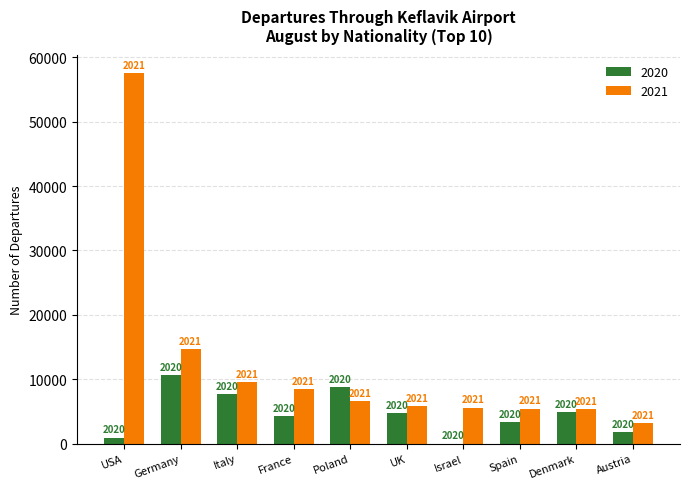

Which category has the lowest value in the 2020 series?

Israel